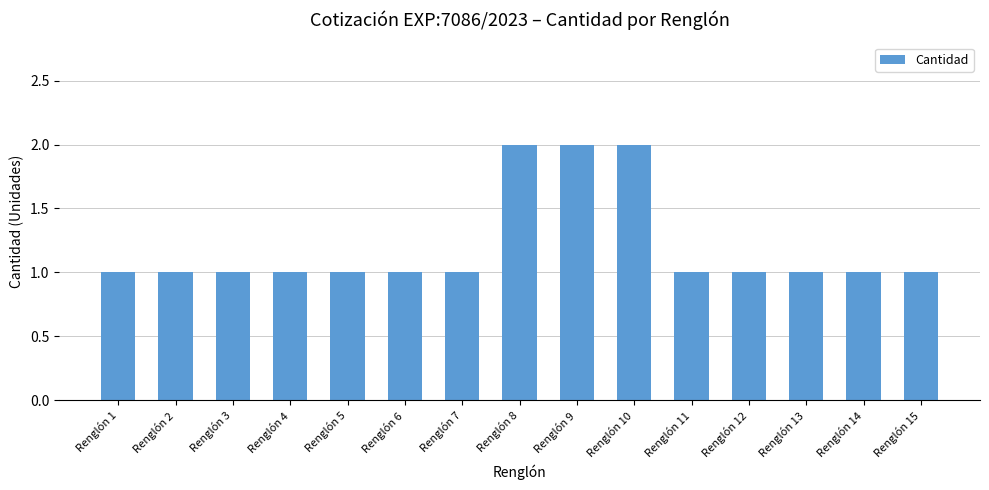

What is the value of the 5th bar from the left?

1